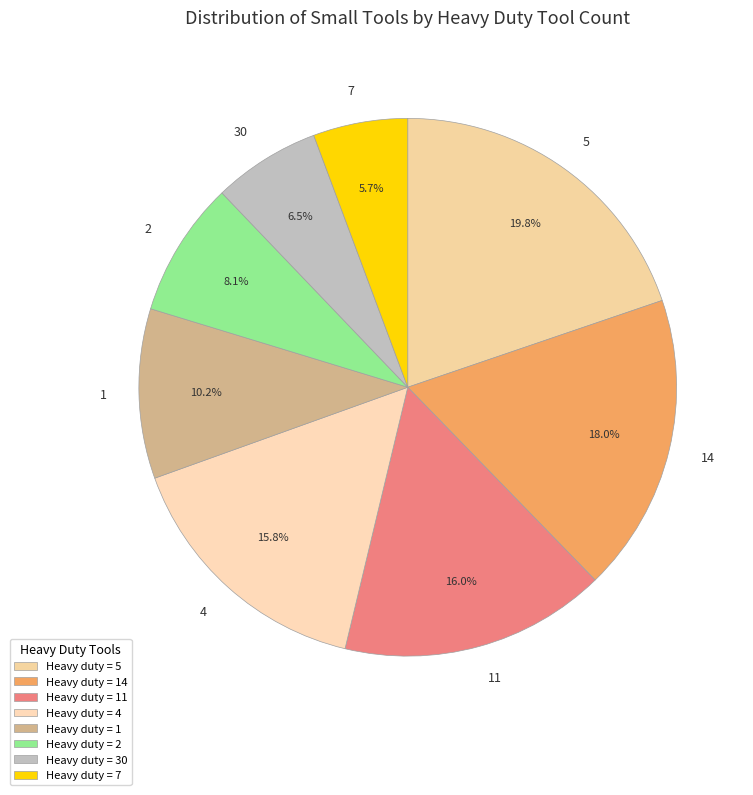

What portion of the pie excludes 11?

84.0%